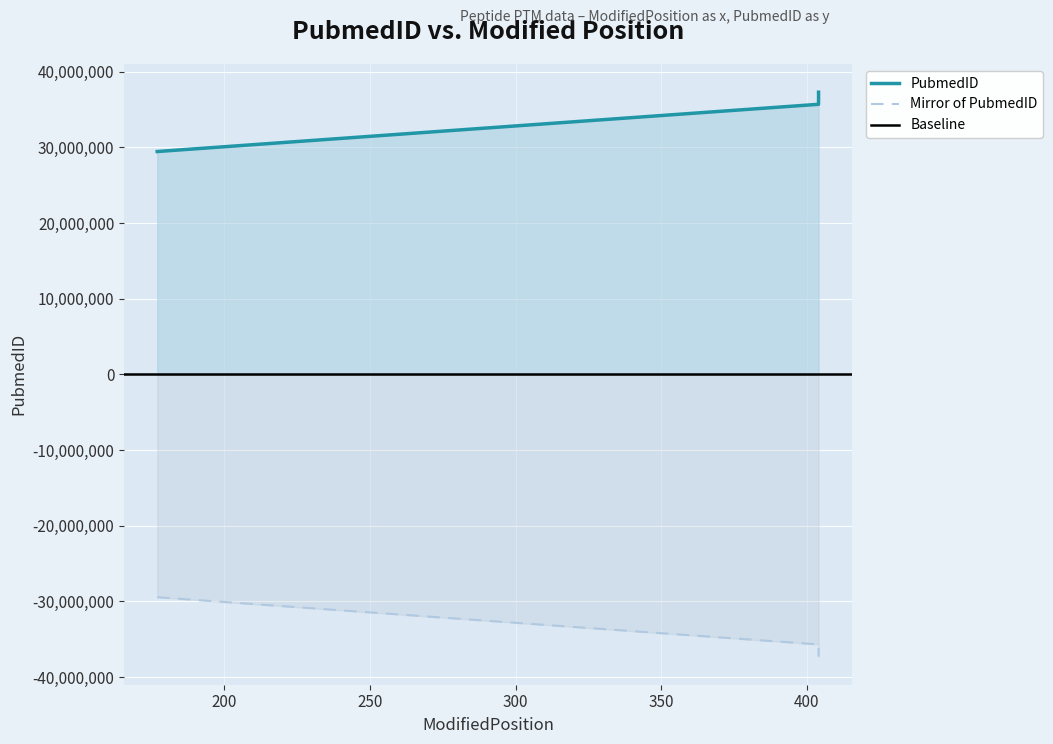

At which label does the data first exceed 35681017?

404